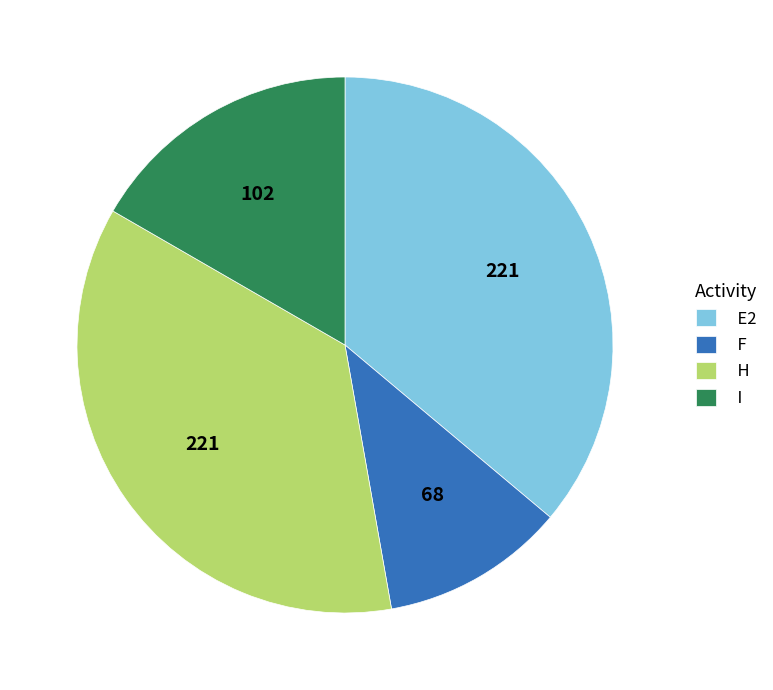

Is the sum of H and E2 greater than half?

Yes